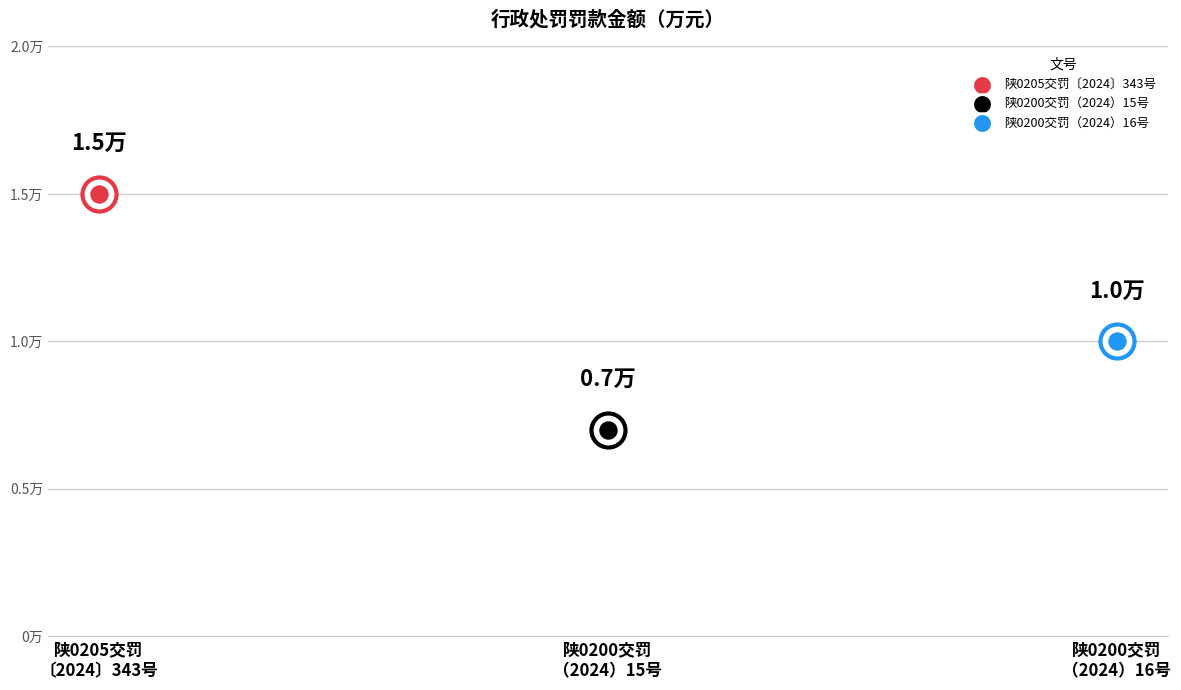

What is the change in value from 陕0205交罚〔2024〕343号 to 陕0200交罚（2024）16号?

-0.5